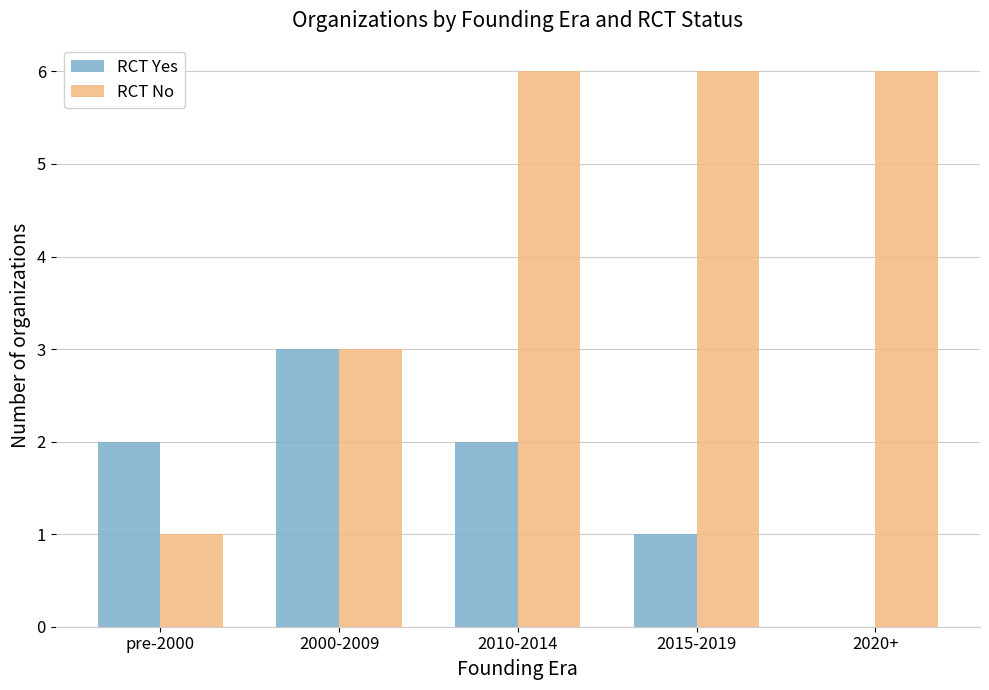

What is the sum of all RCT No values?

22